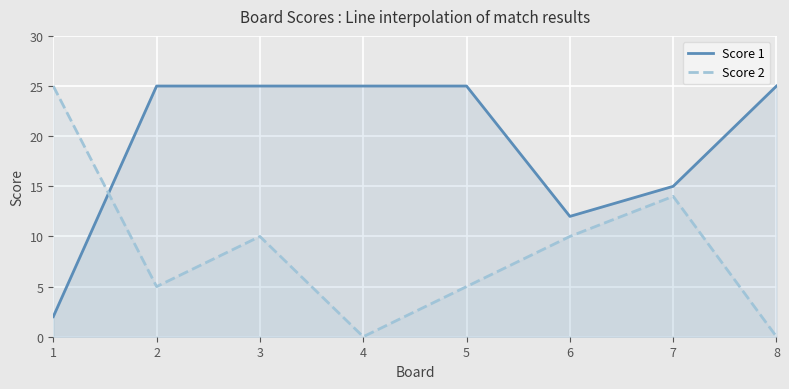

What is the difference between the maximum and second lowest values in the Score 2 series?

25